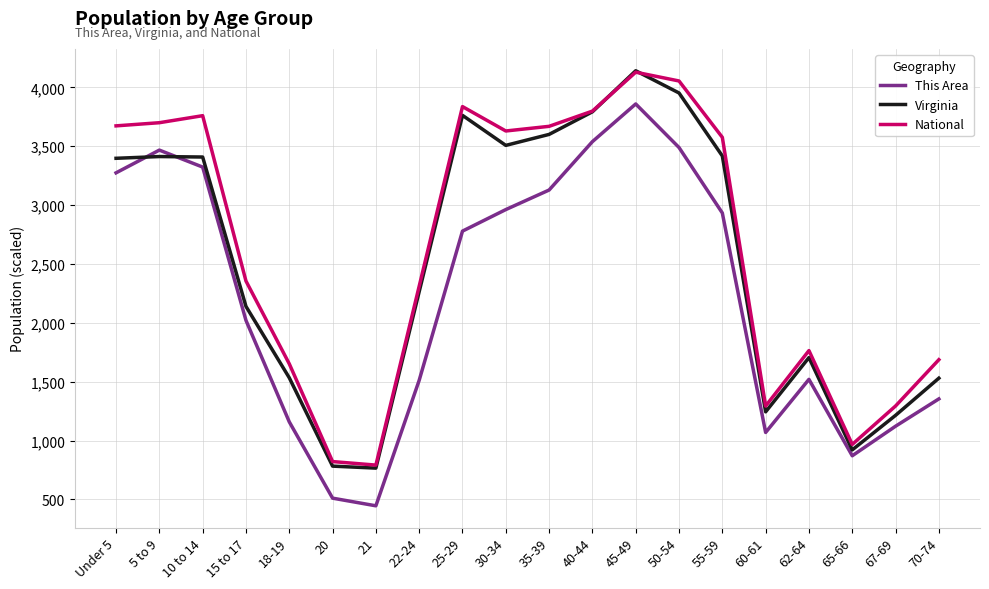

The value of National at 22-24 is 2311.4. True or false?

True